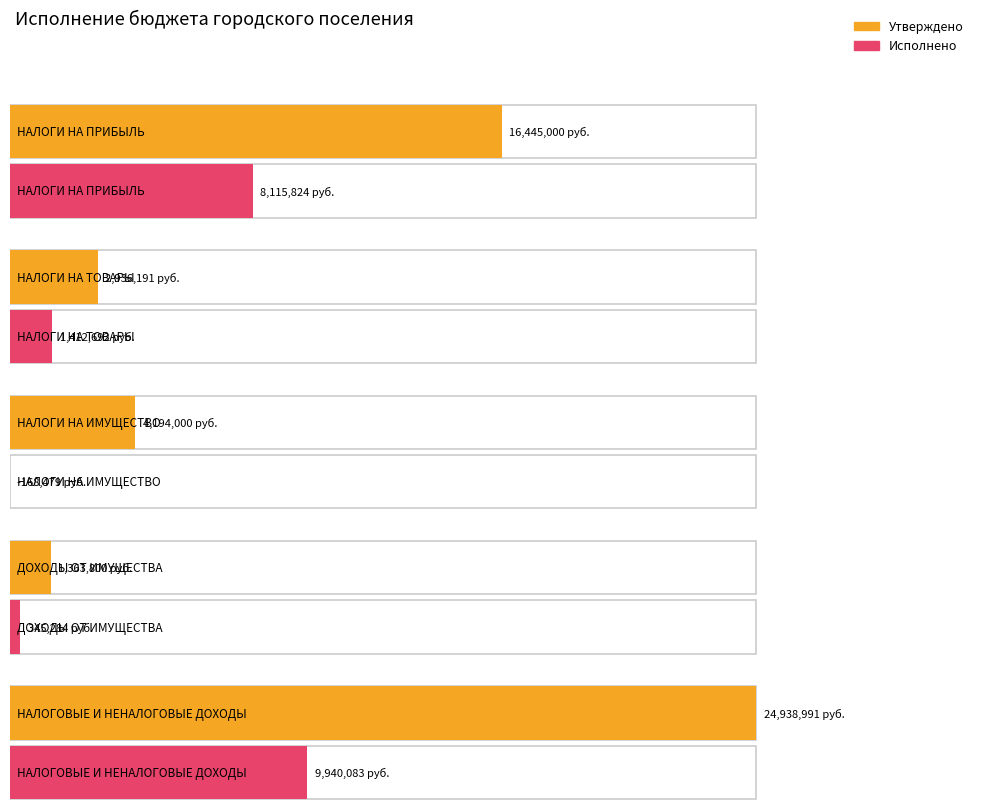

What is the minimum value shown in the chart?

-168478.7